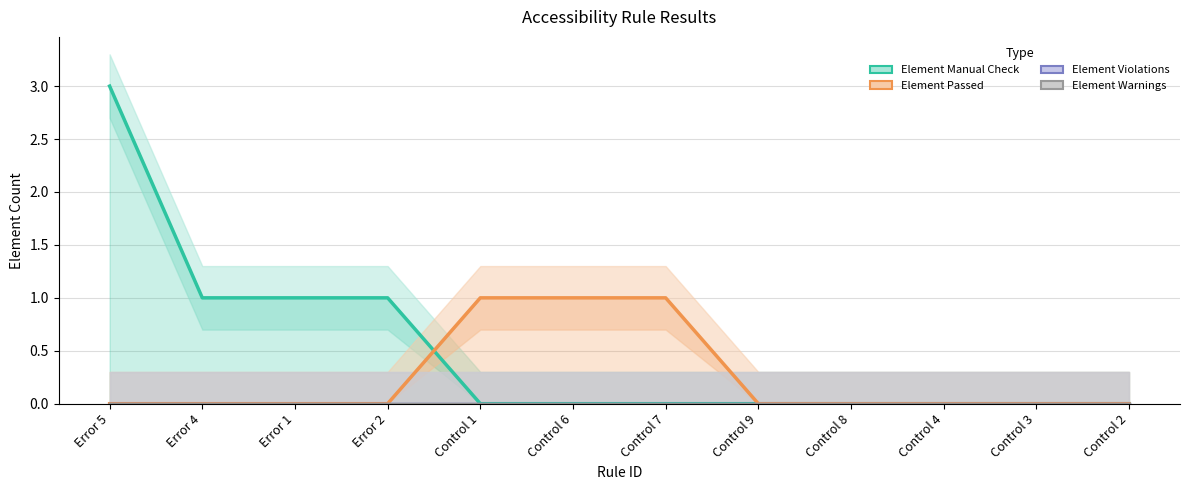

Rank the categories by Element Passed value from highest to lowest.

Control 1, Control 6, Control 7, Error 5, Error 4, Error 1, Error 2, Control 9, Control 8, Control 4, Control 3, Control 2